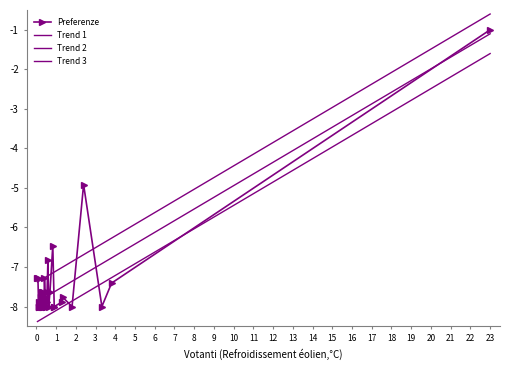

Which series has the widest spread of values?

Preferenze